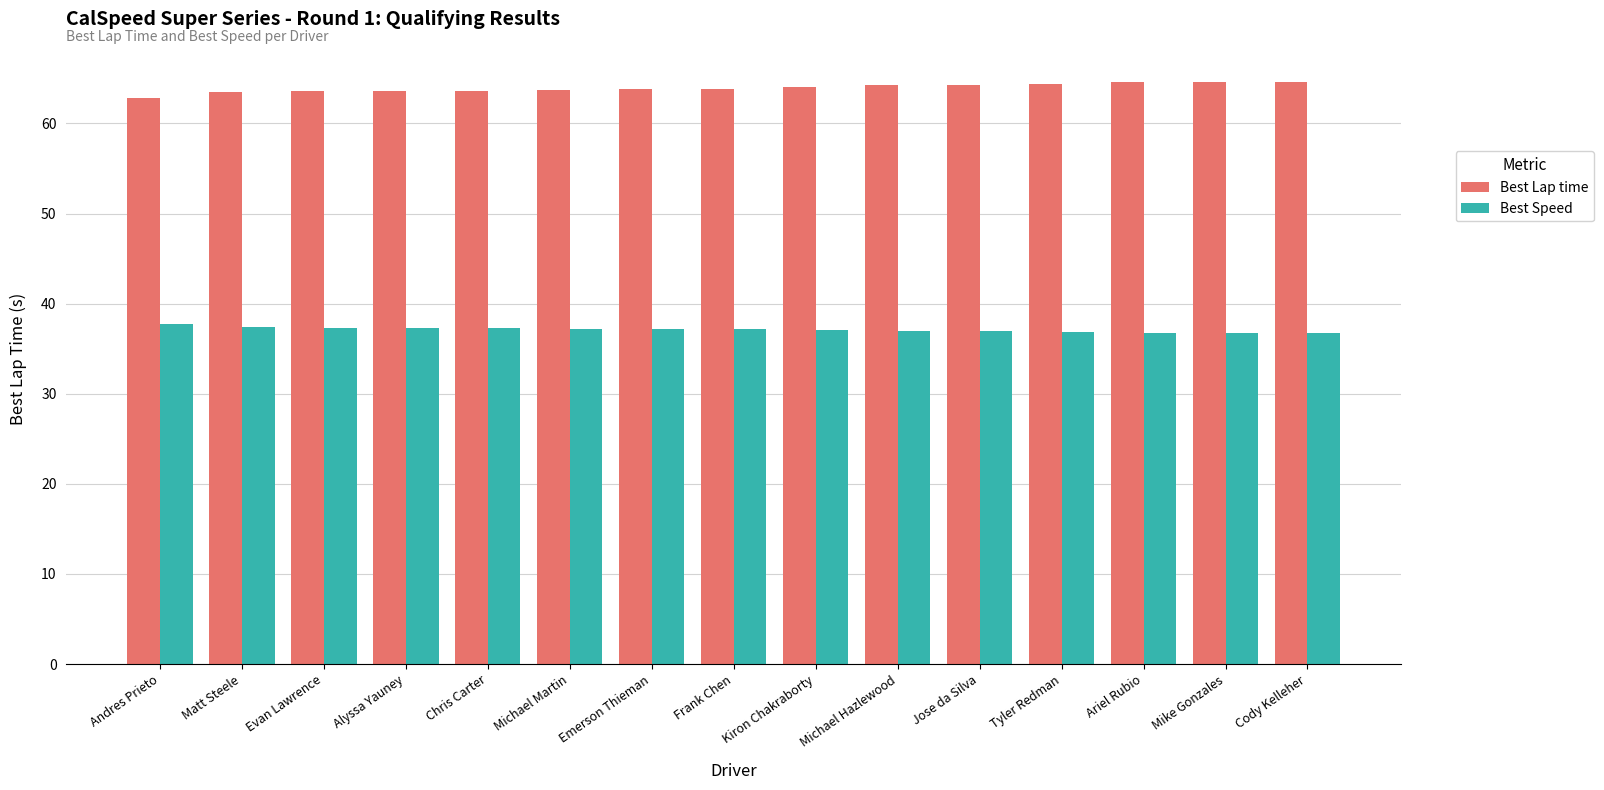

What is the spread (max minus min) of values at Ariel Rubio?

27.8